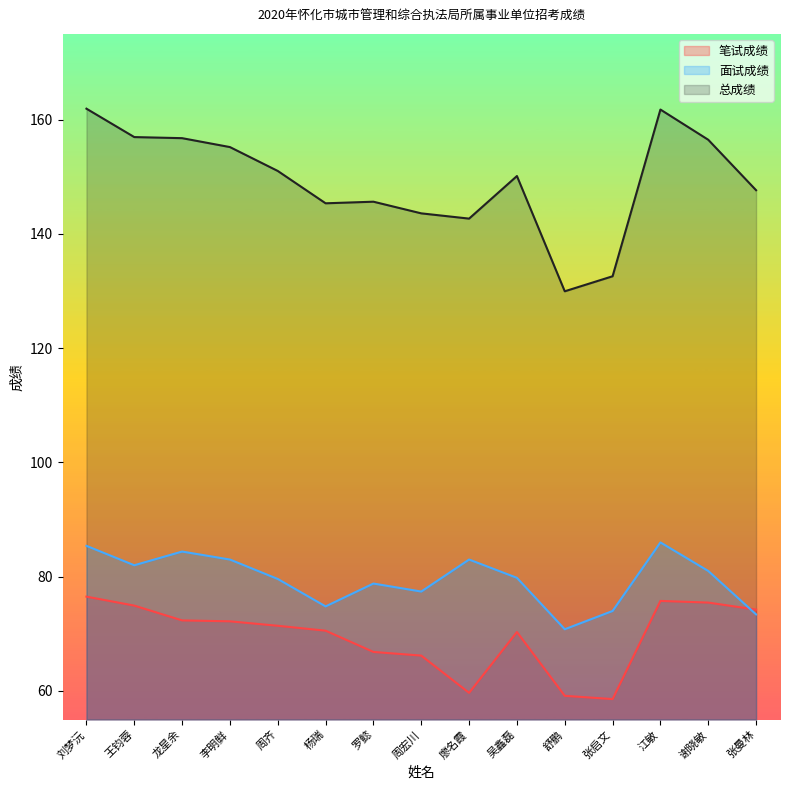

What is the total value across all series at 周齐?

302.0